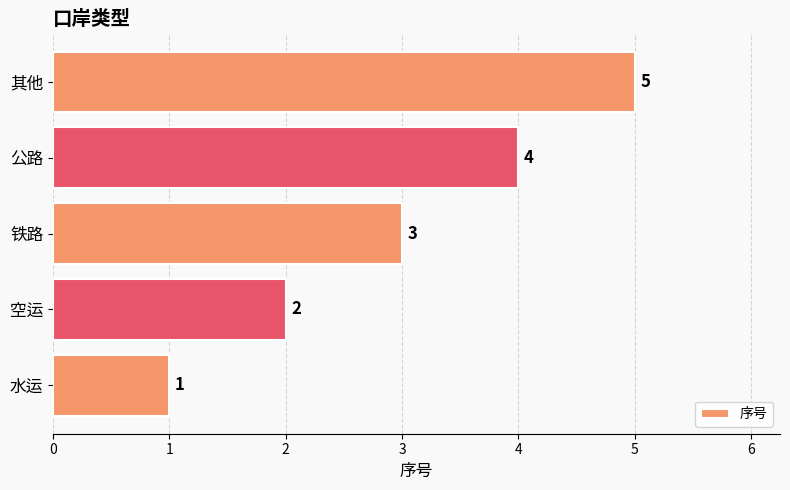

Count the values in the range 2 to 4.

3